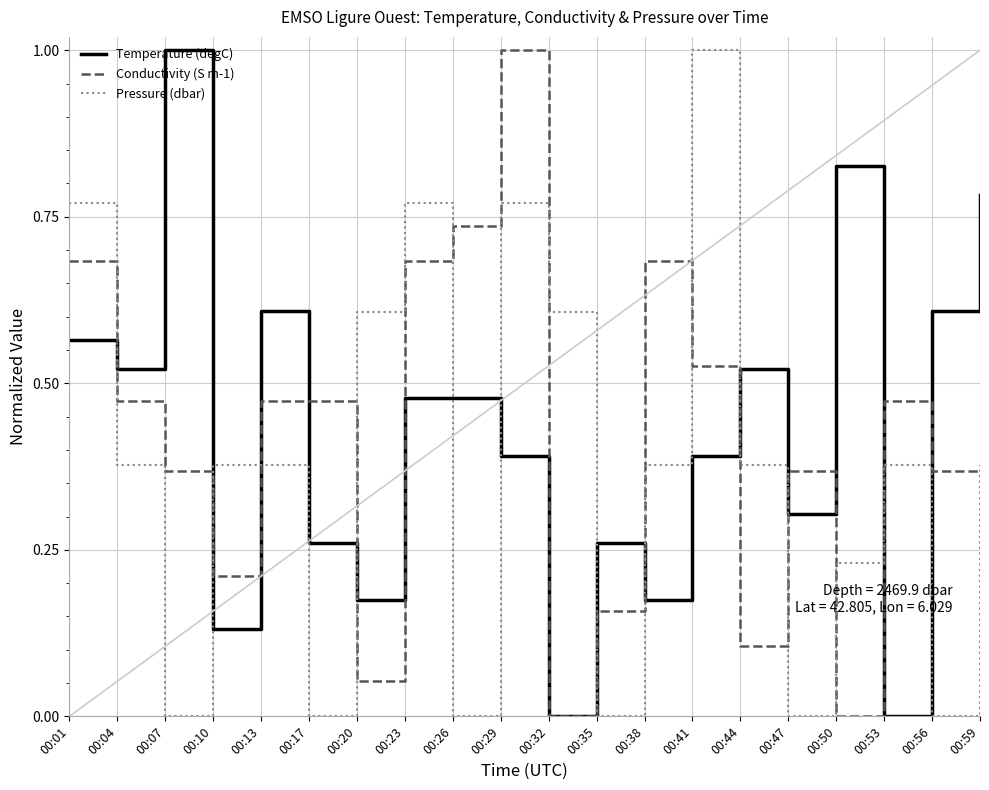

List the series in order of their overall mean, highest first.

Temperature (degC), Conductivity (S m-1), Pressure (dbar)